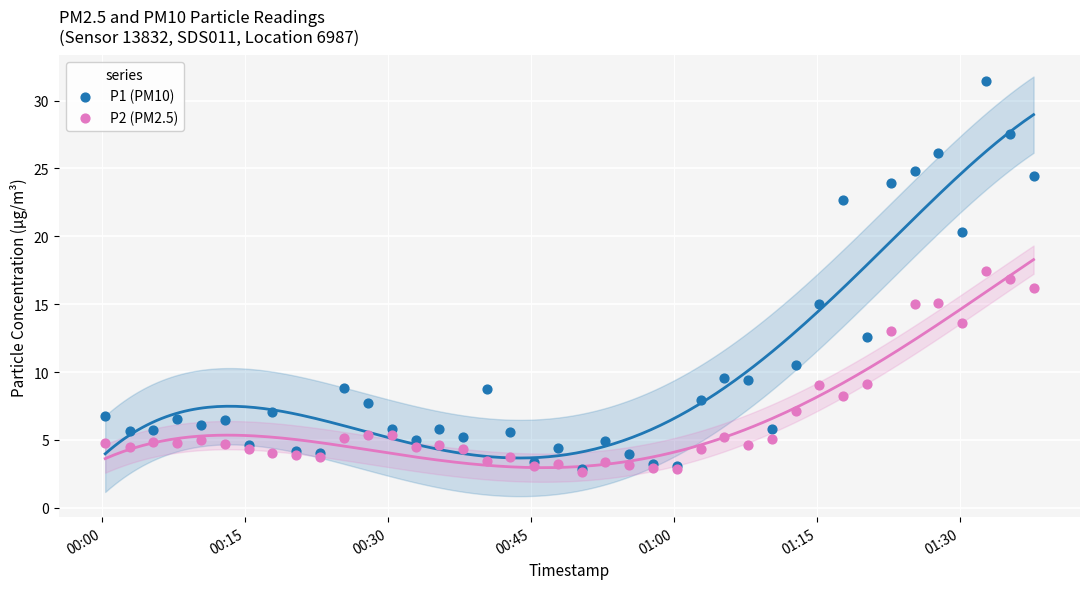

What are all the series names shown in the legend?

P1 (PM10), P2 (PM2.5)